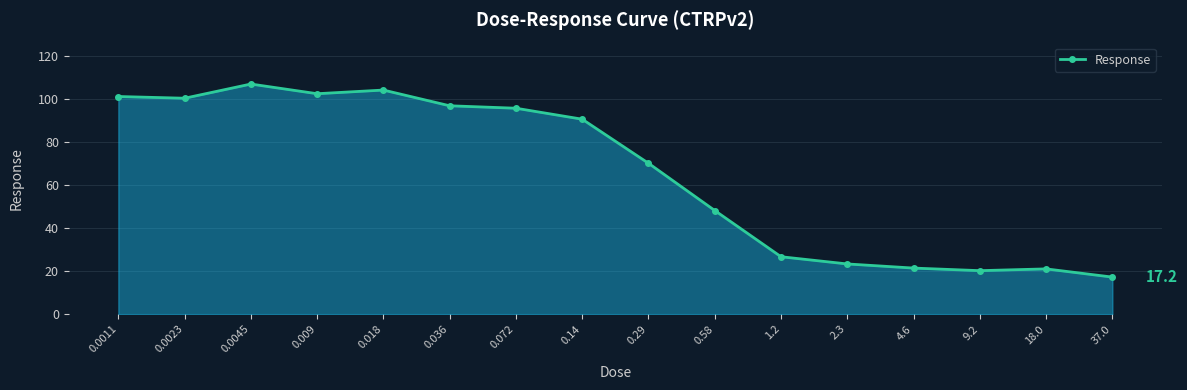

What is the value of the 9th point from the left?

70.2